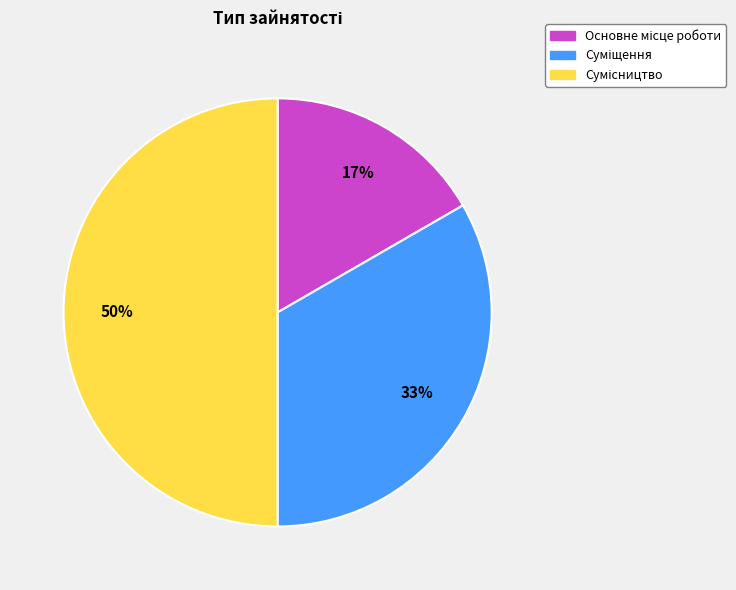

To the nearest percent, what is the average slice percentage?

33%